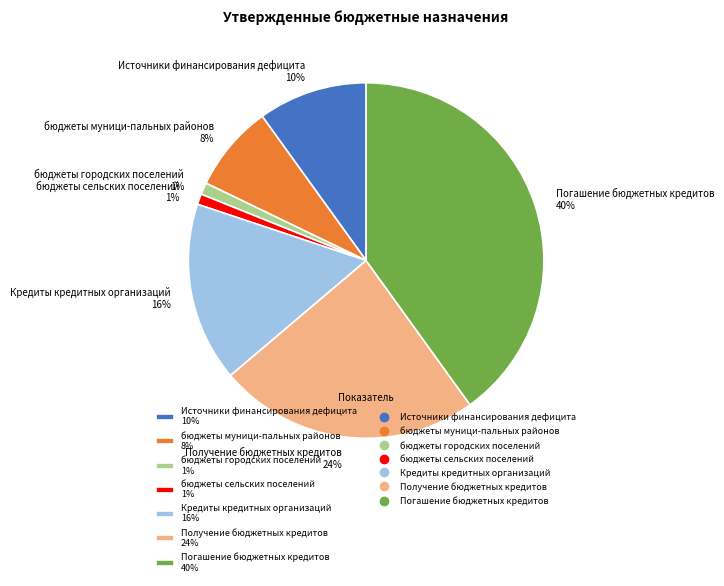

To the nearest percent, what is the difference between the largest and smallest slice percentages?

39%